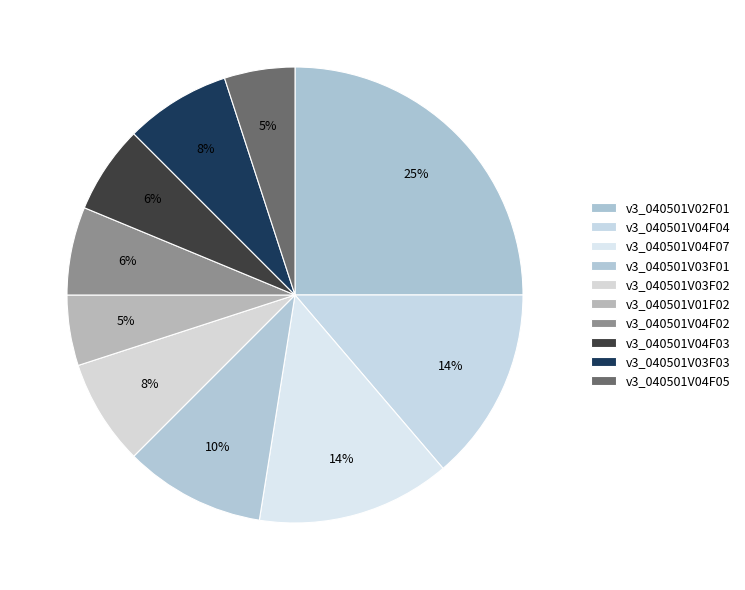

Is v3_040501V03F02 the majority of the pie?

No